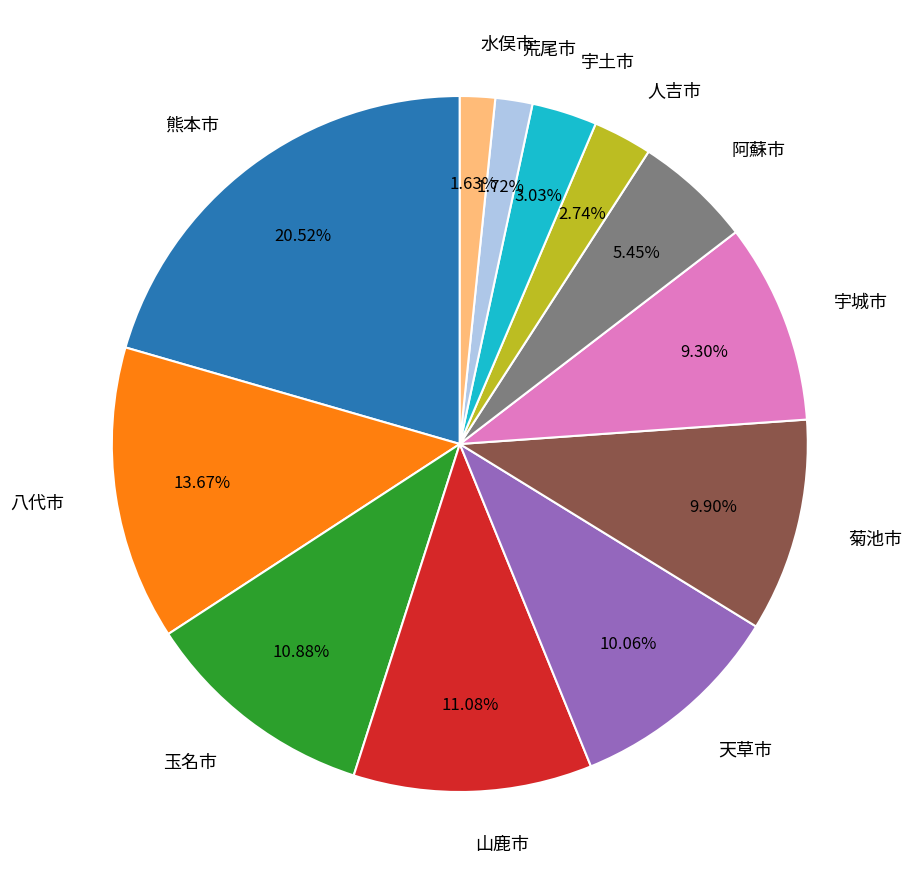

The 人吉市 slice represents 3% of the pie. True or false?

True